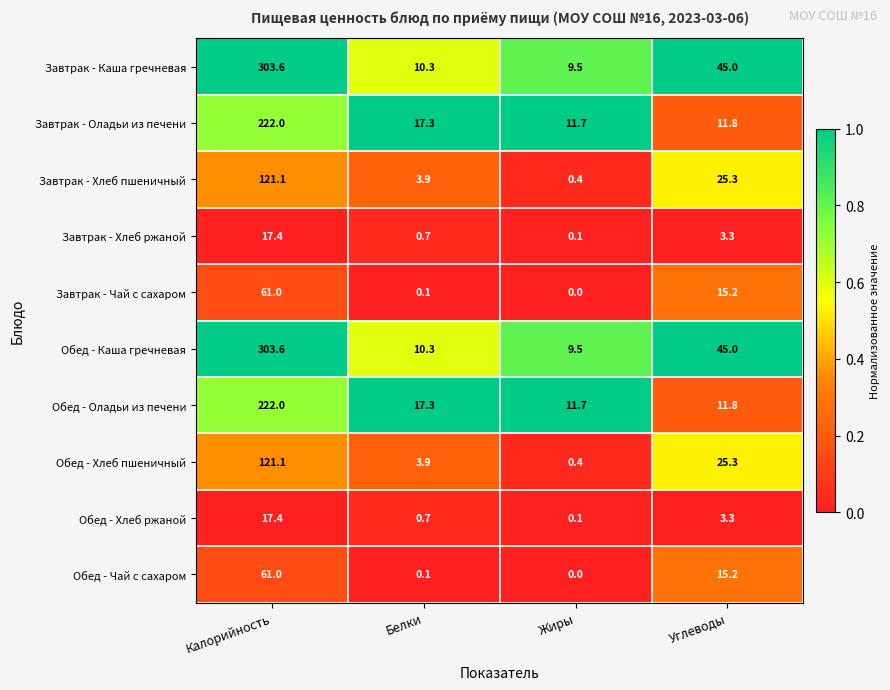

What is the spread (max minus min) of values at Белки?

17.2